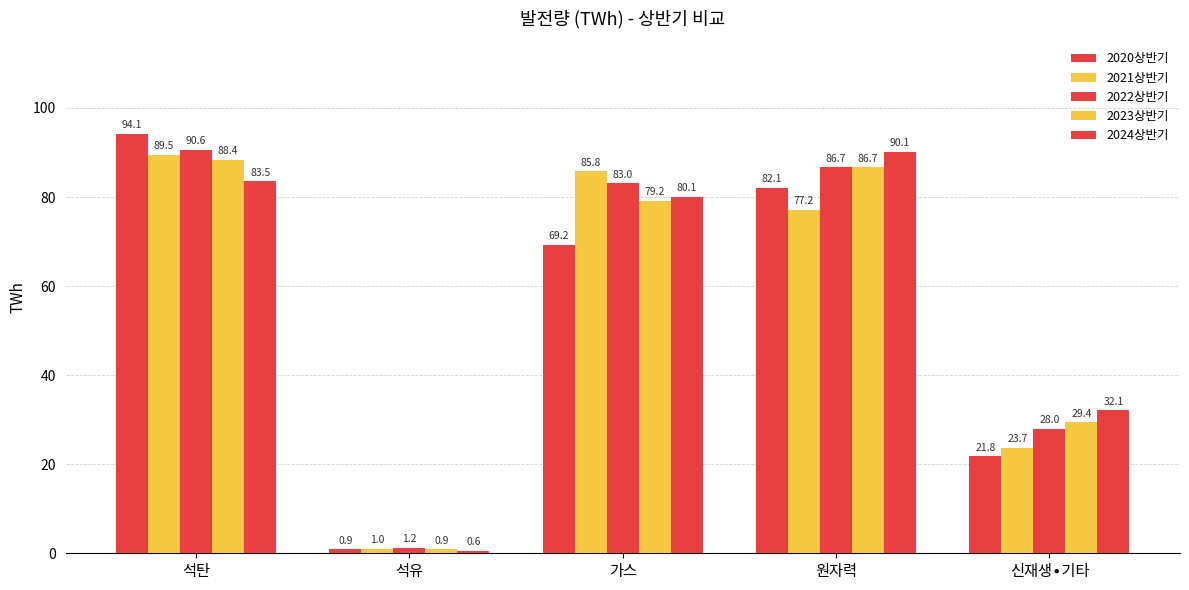

What is the maximum value shown in the chart?

94.1